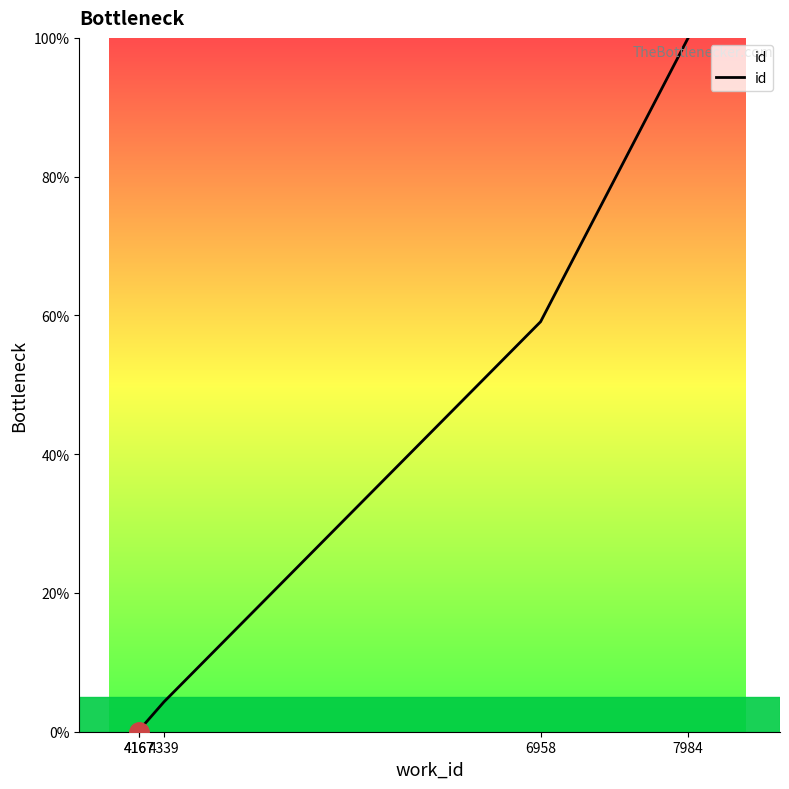

Which has a higher value, 4167 or 4339?

4339